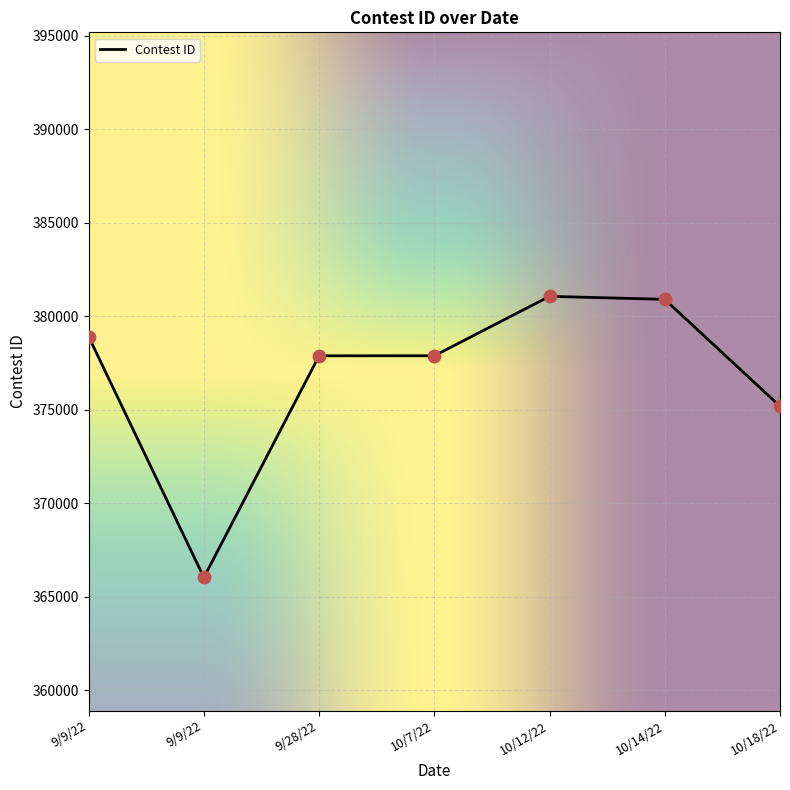

What is the change in value from 10/7/22 to 10/18/22?

-2701